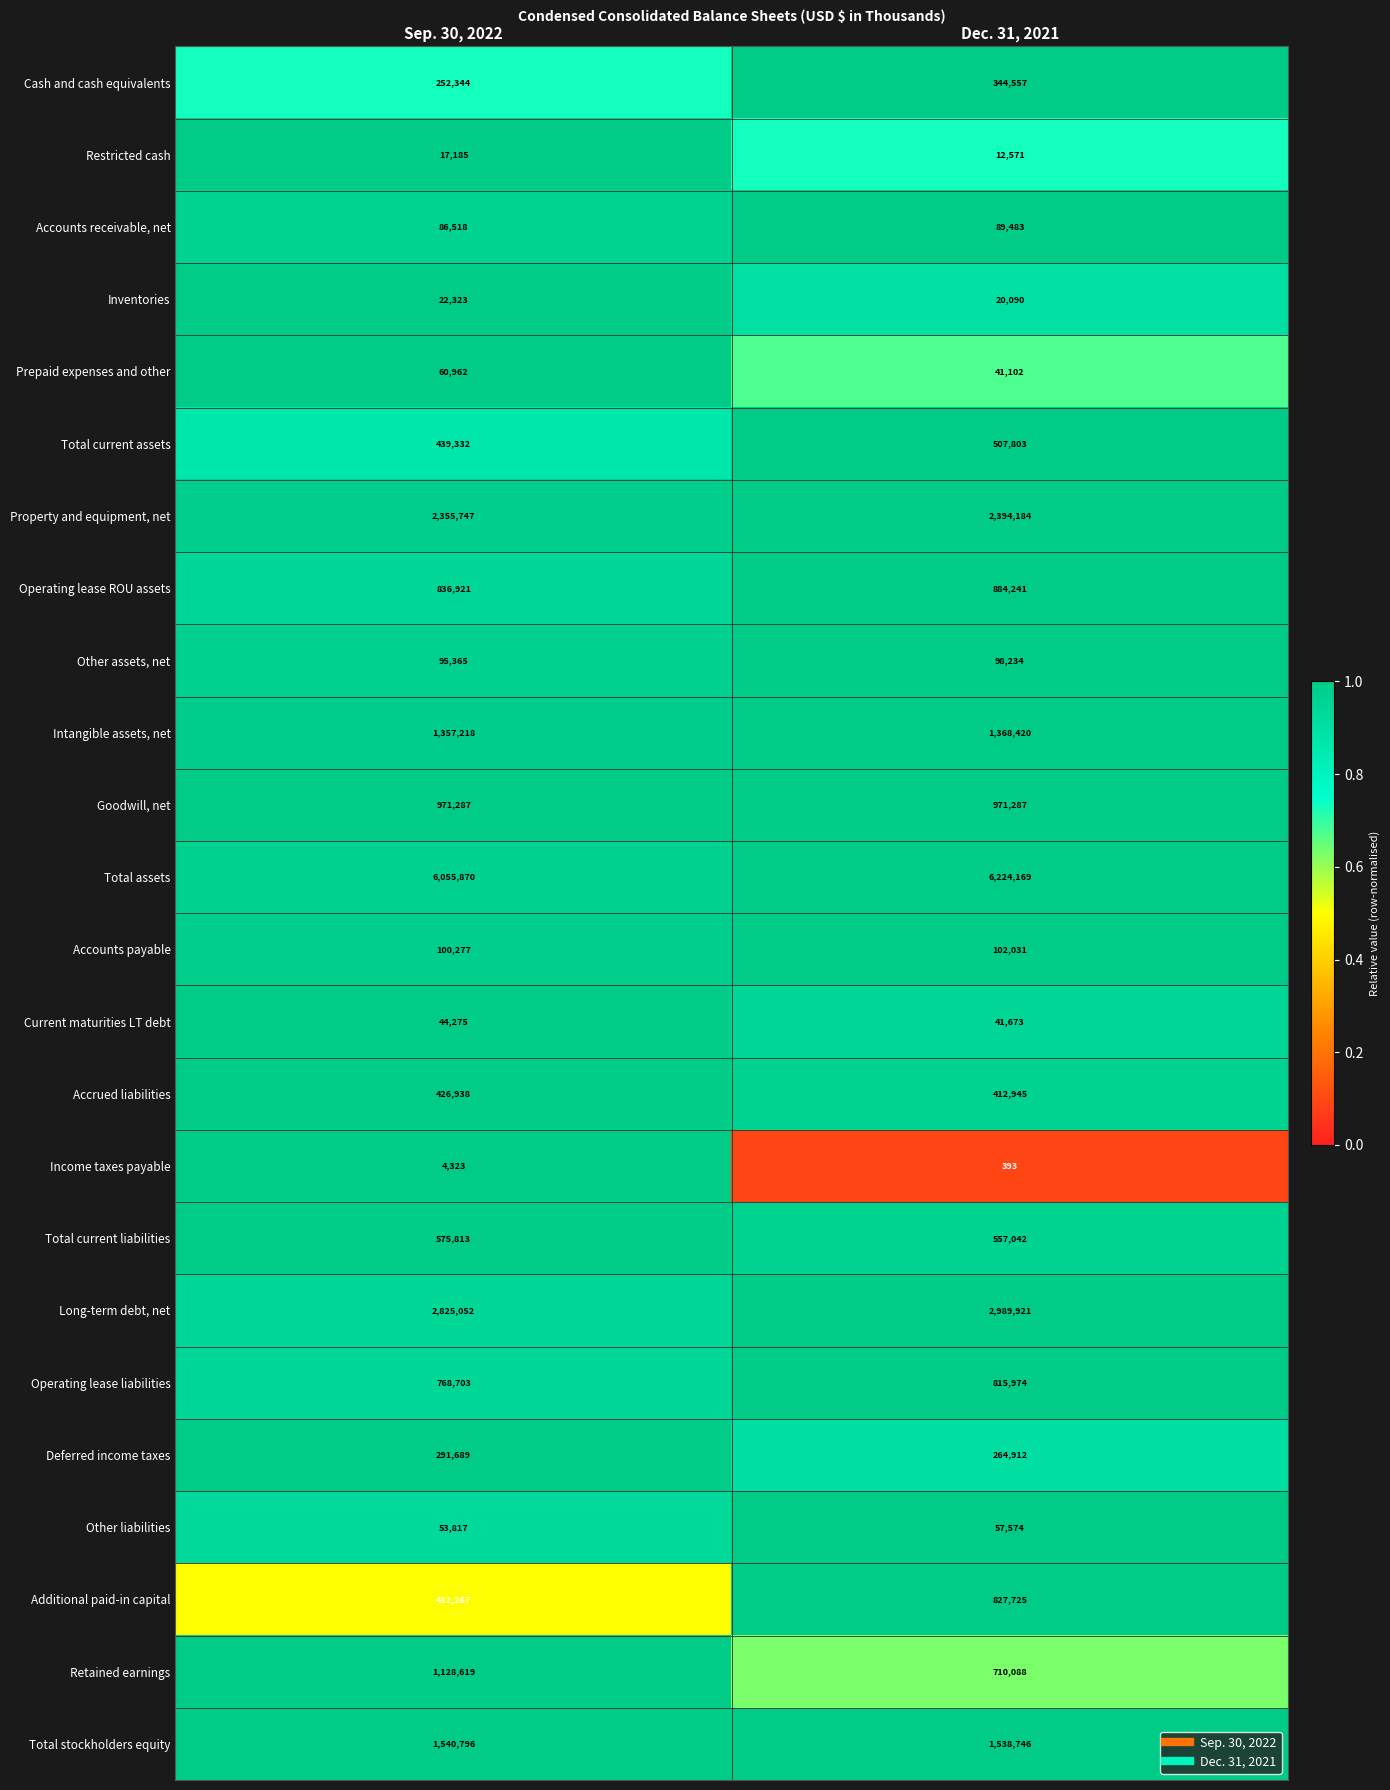

Which series has the widest spread of values?

Retained earnings